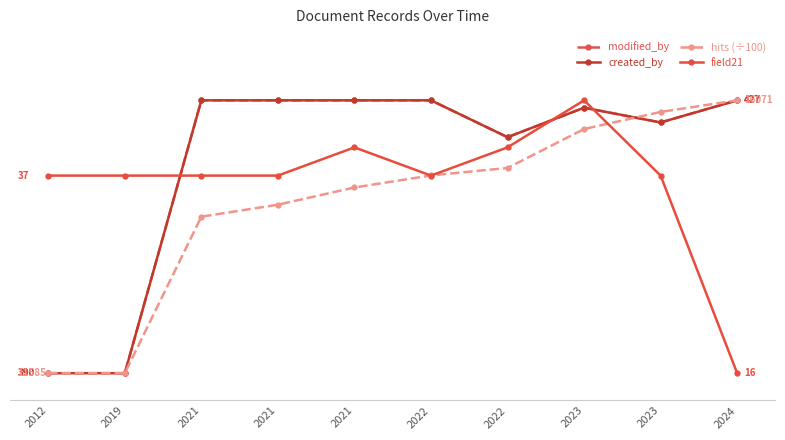

Is the value of field21 at 2021 greater than the value of hits (÷100) at 2012?

Yes